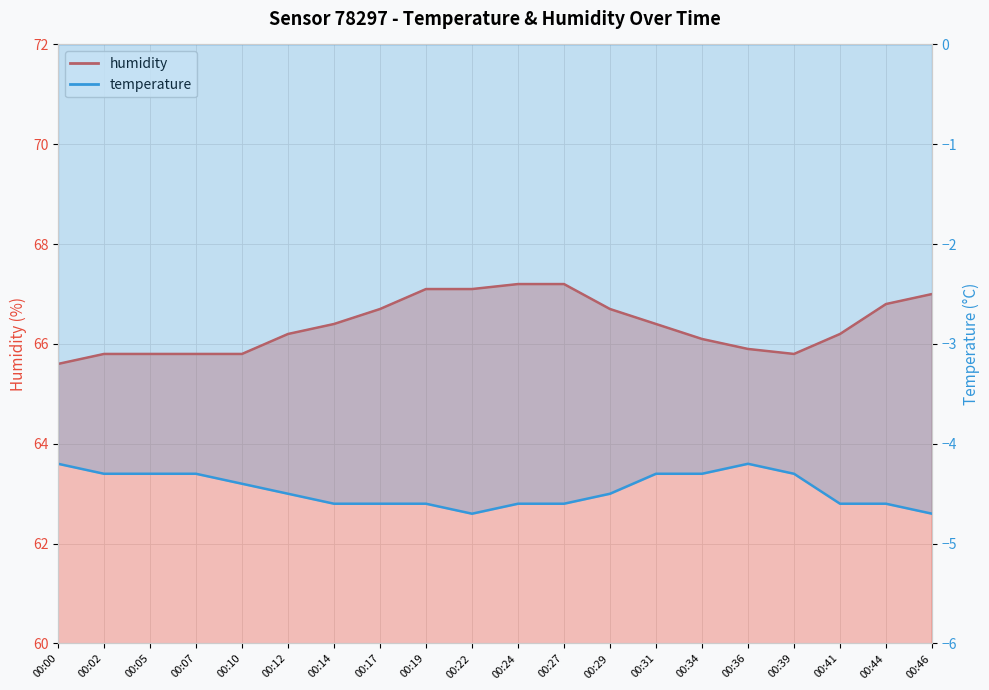

What is the sum of the temperature values at 00:29 and 00:14?

-9.1